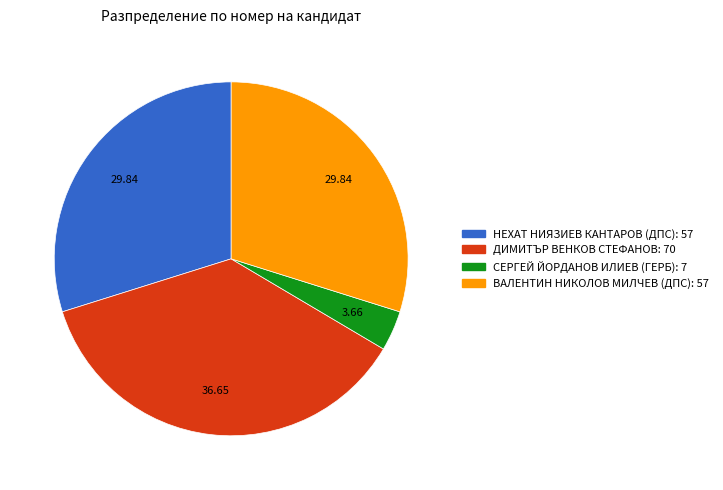

How many segments does this pie chart have?

4